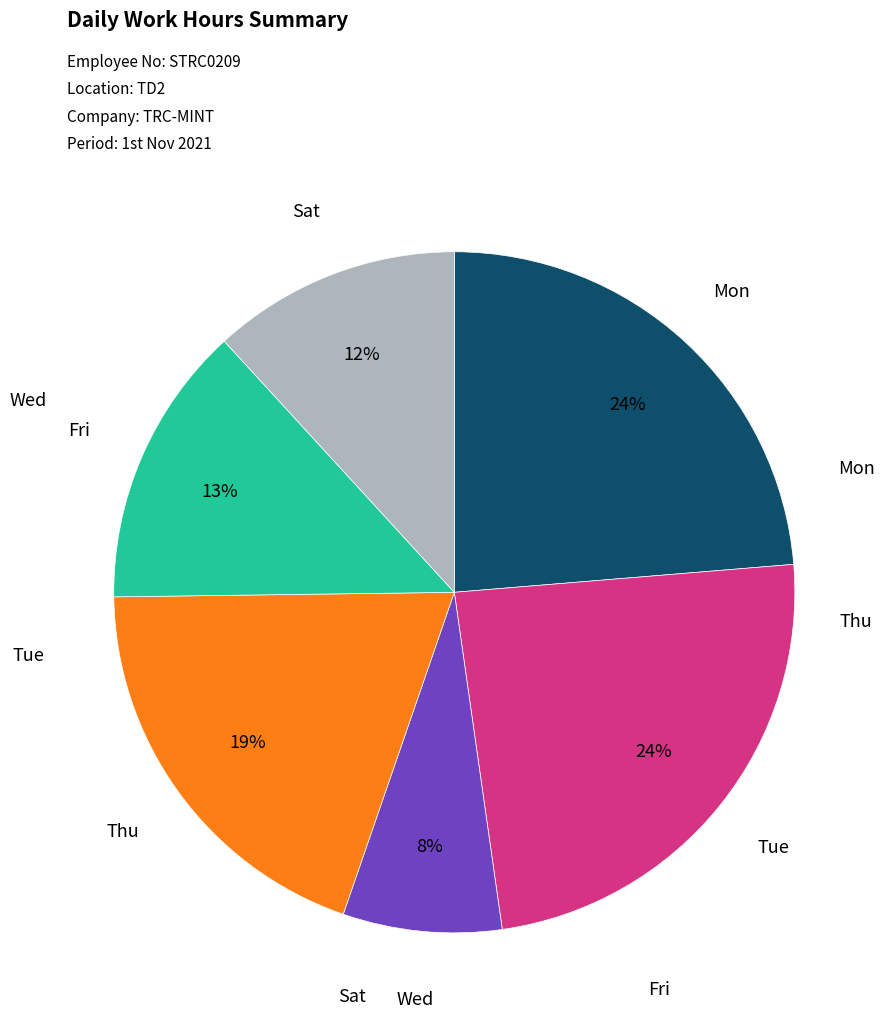

How many slices are in this pie chart?

6